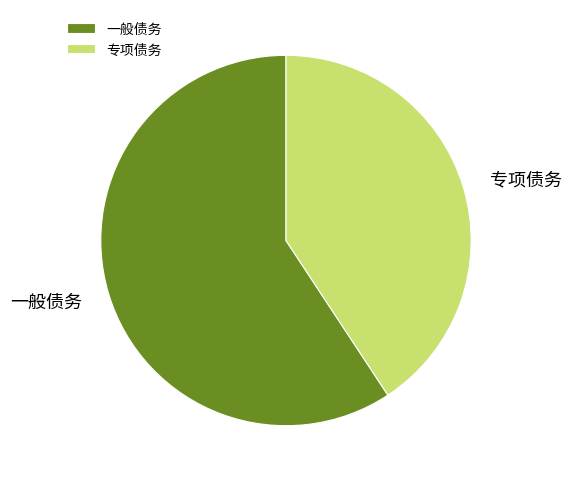

Rank the categories by value from lowest to highest.

专项债务, 一般债务